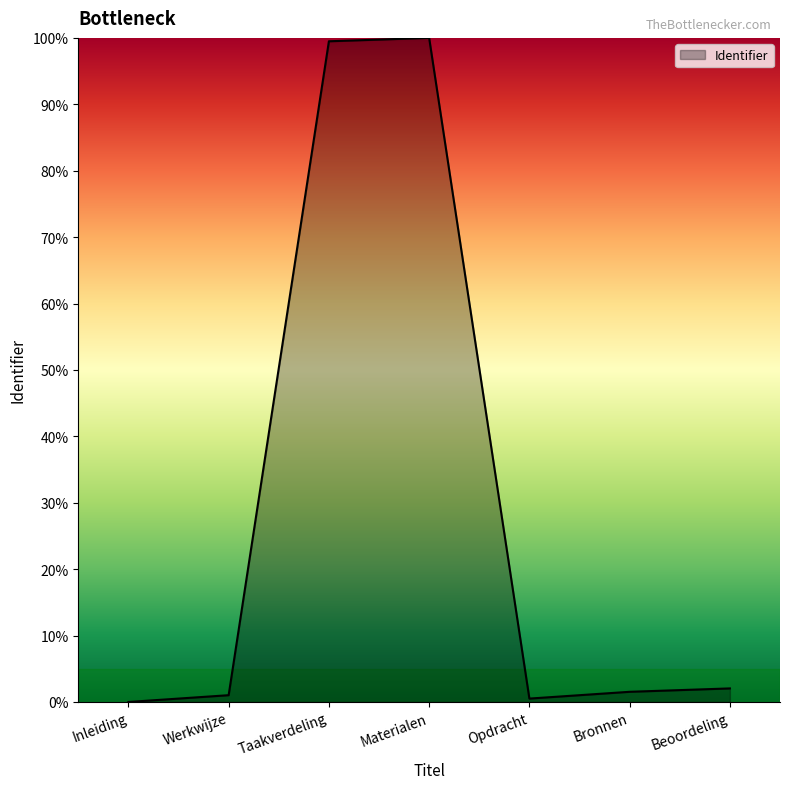

True or false: the data has more than 2 interior local peaks.

False